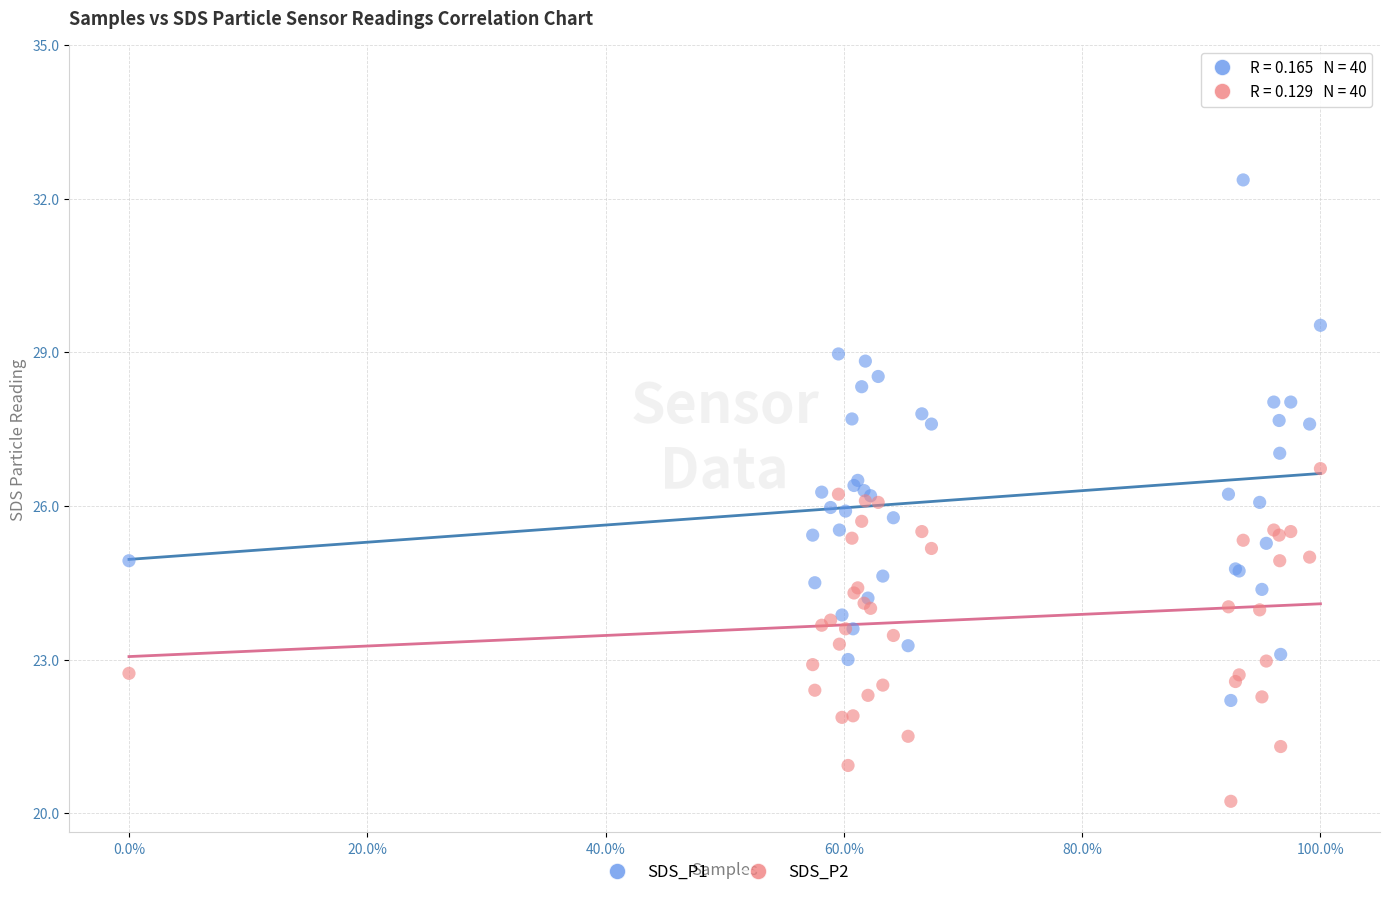

Which series contains the lowest Y value?

SDS_P2